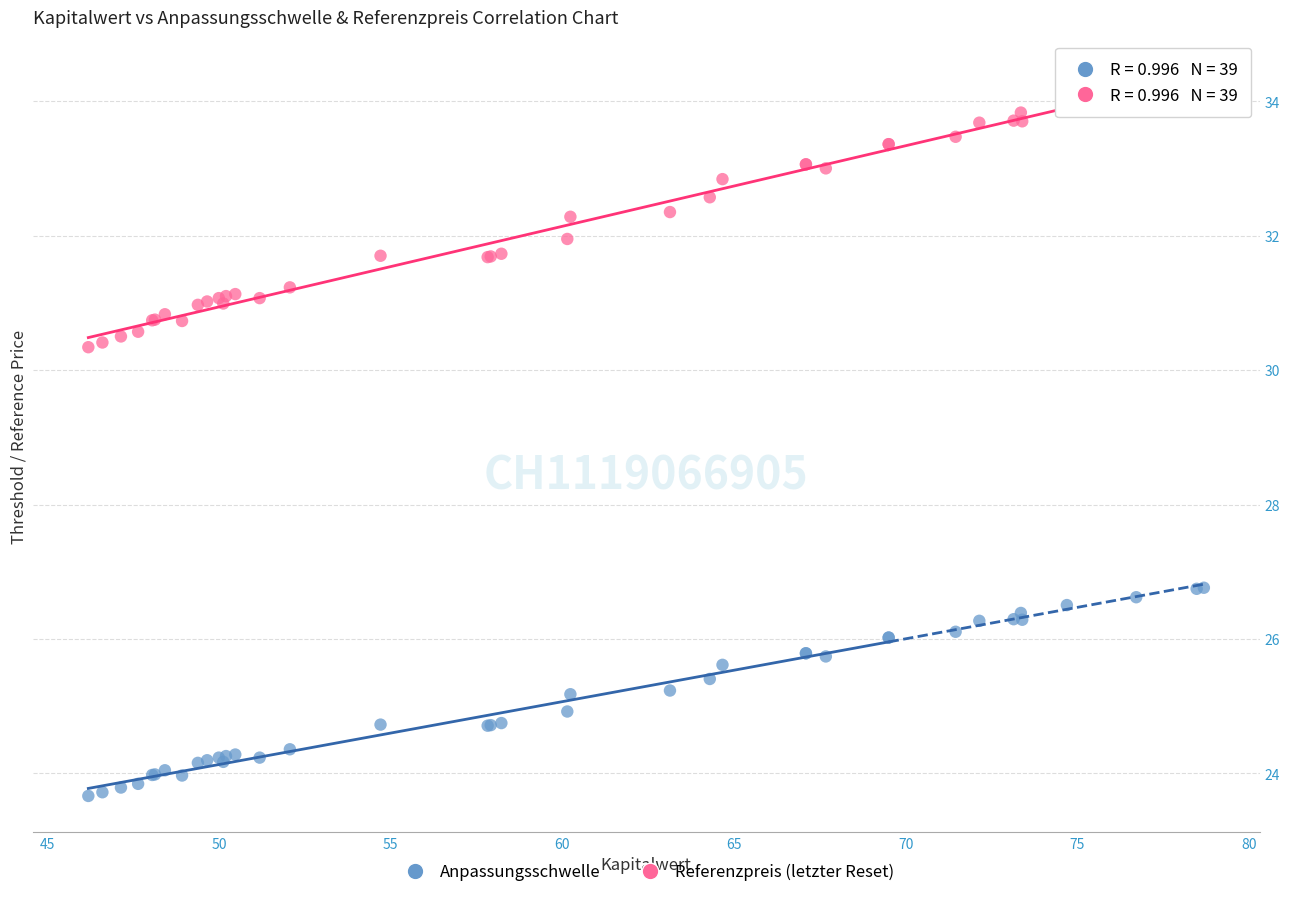

Which series reaches the minimum Y coordinate?

Anpassungsschwelle